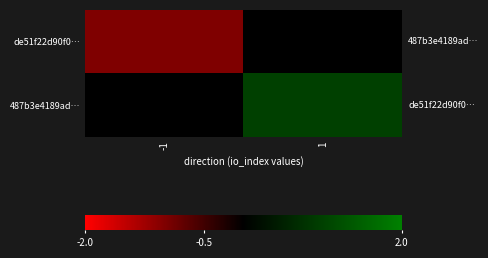

Reading left to right, list all the values displayed in this chart.

de51f22d90f0…: -1=-1	1=0
487b3e4189ad…: -1=0	1=1